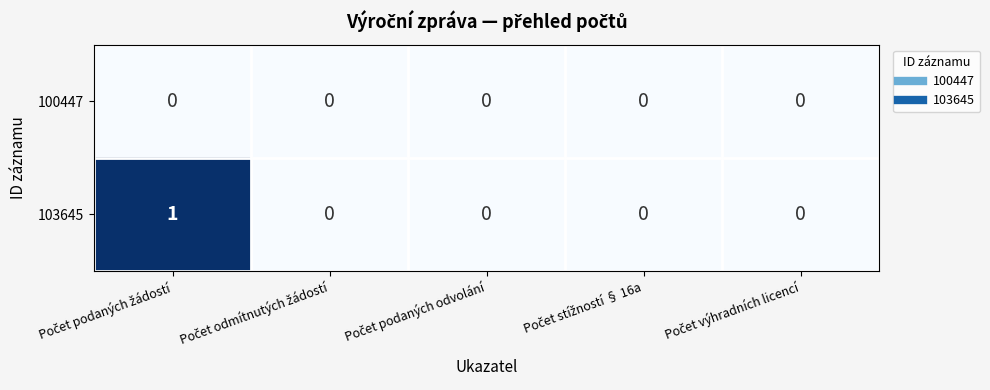

Reading left to right, extract all data points from this chart.

100447: 0	0	0	0	0
103645: 1	0	0	0	0